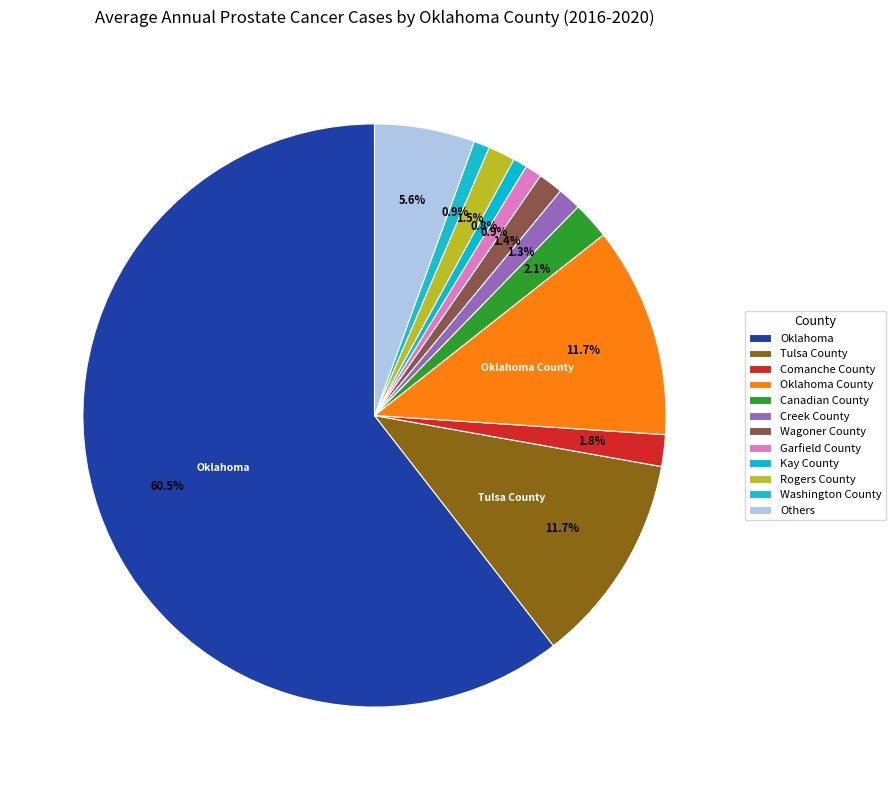

How many segments does this pie chart have?

12